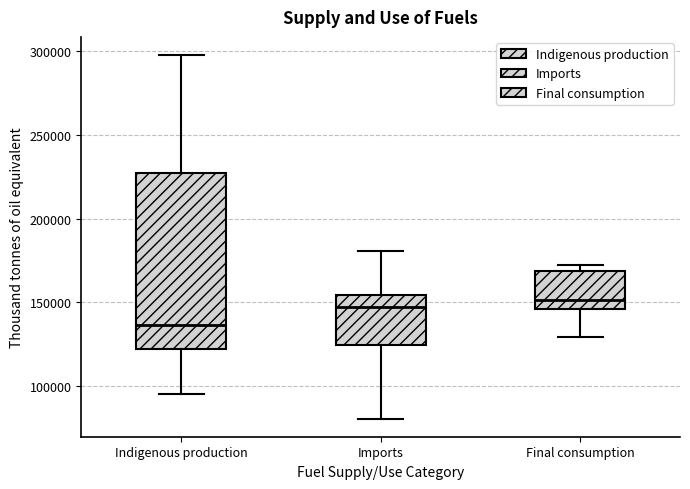

Comparing the boxes themselves (not the whiskers), which one is the tallest?

Indigenous production